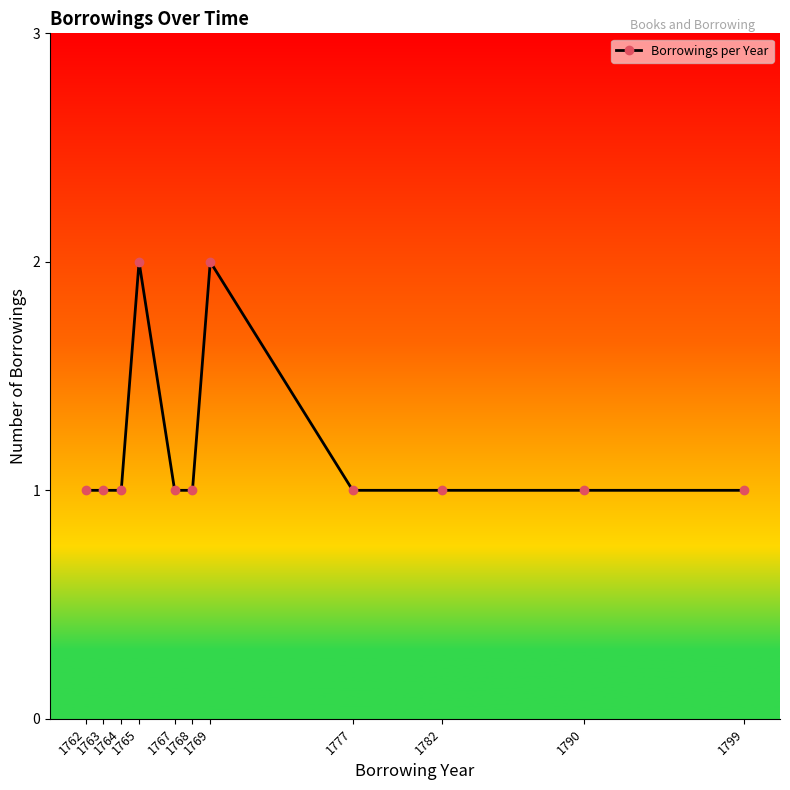

Reading left to right, what are all the values shown in this chart?

1762=1	1763=1	1764=1	1765=2	1767=1	1768=1	1769=2	1777=1	1782=1	1790=1	1799=1